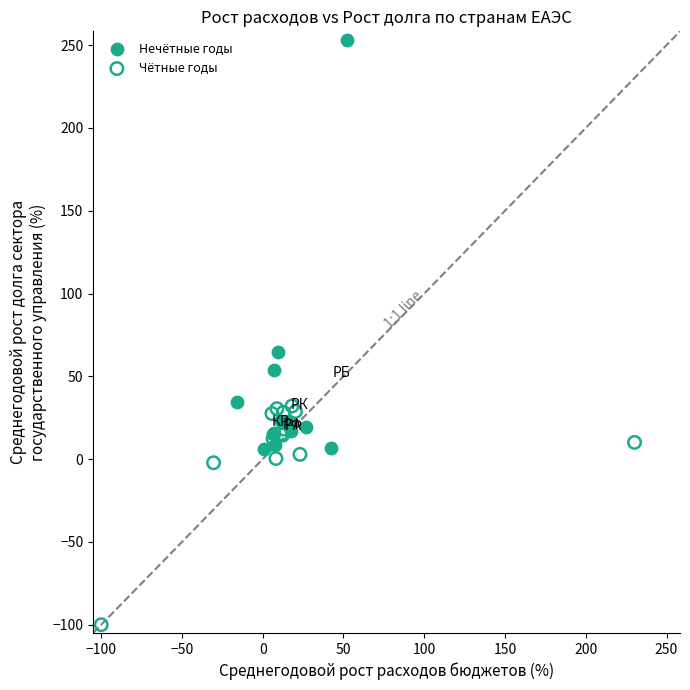

Which series reaches the minimum Y coordinate?

Чётные годы